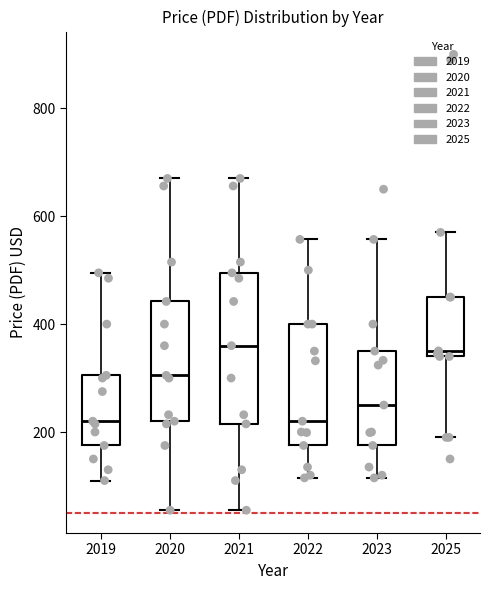

Comparing the boxes themselves (not the whiskers), which one is the tallest?

2021